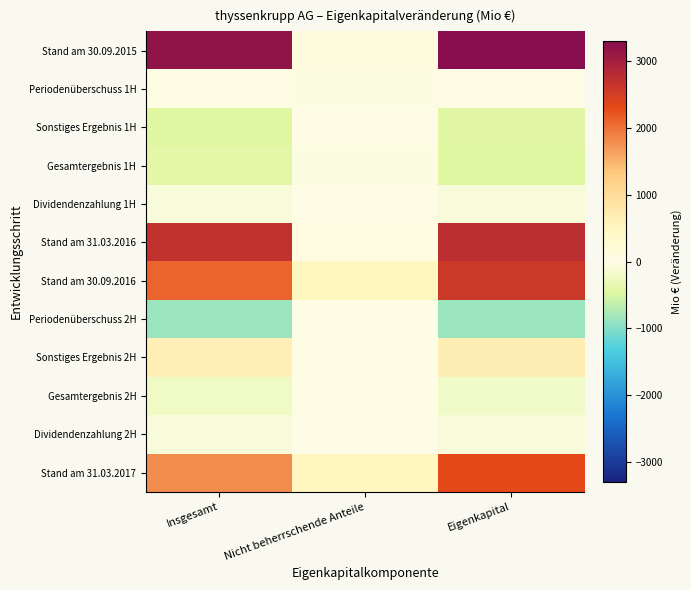

Between Eigenkapital and Insgesamt, which is larger?

Eigenkapital